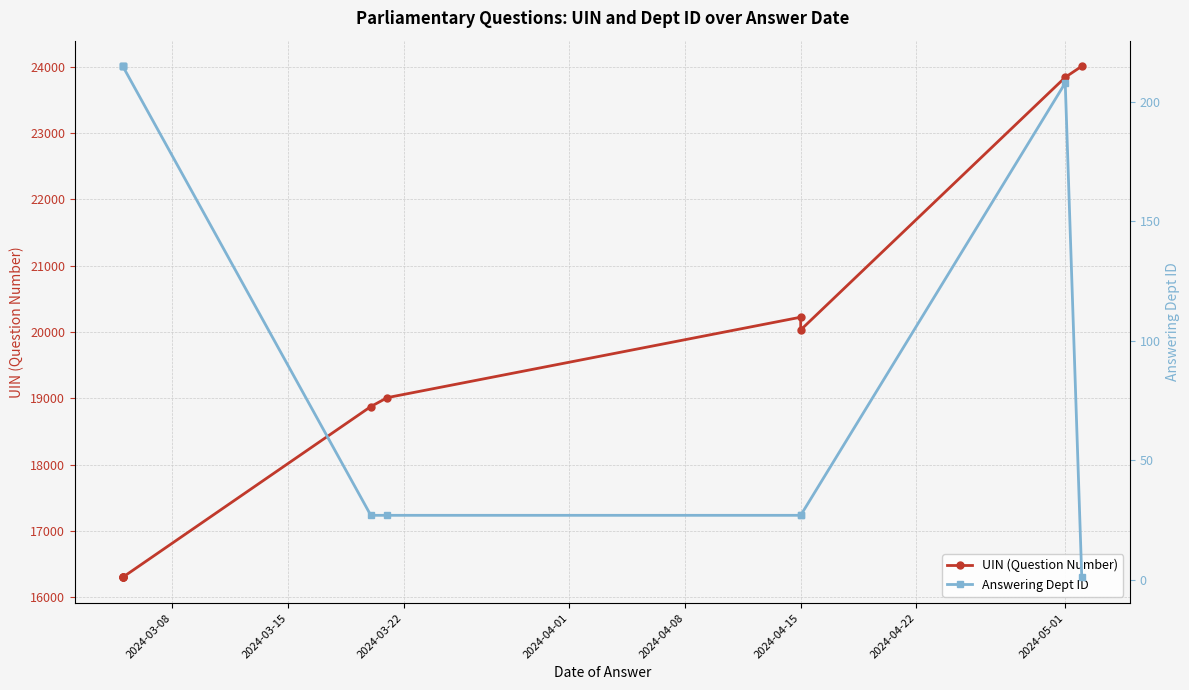

Reading left to right, what are all the values shown in this chart?

UIN (Question Number): 16298	16299	16300	16301	18875	19010	20223	20031	23841	24008
Answering Dept ID: 215	215	215	215	27	27	27	27	208	1